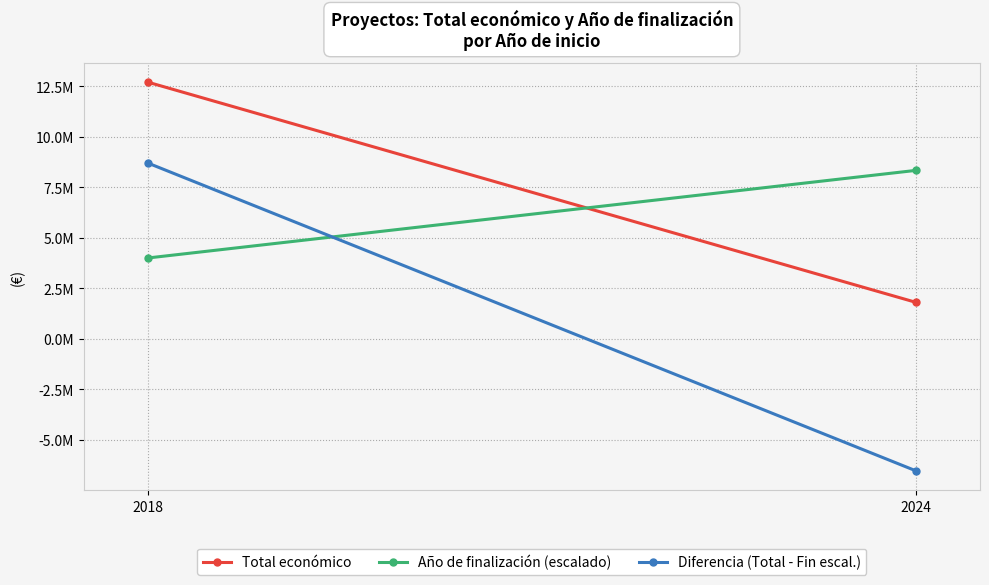

Rank the categories by Total económico value from lowest to highest.

2024, 2018